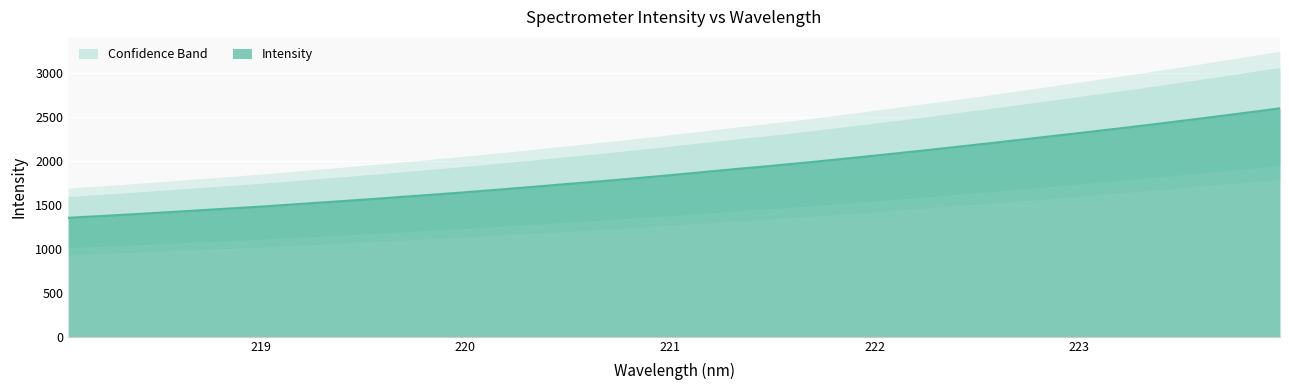

What is the smallest value displayed?

1351.3